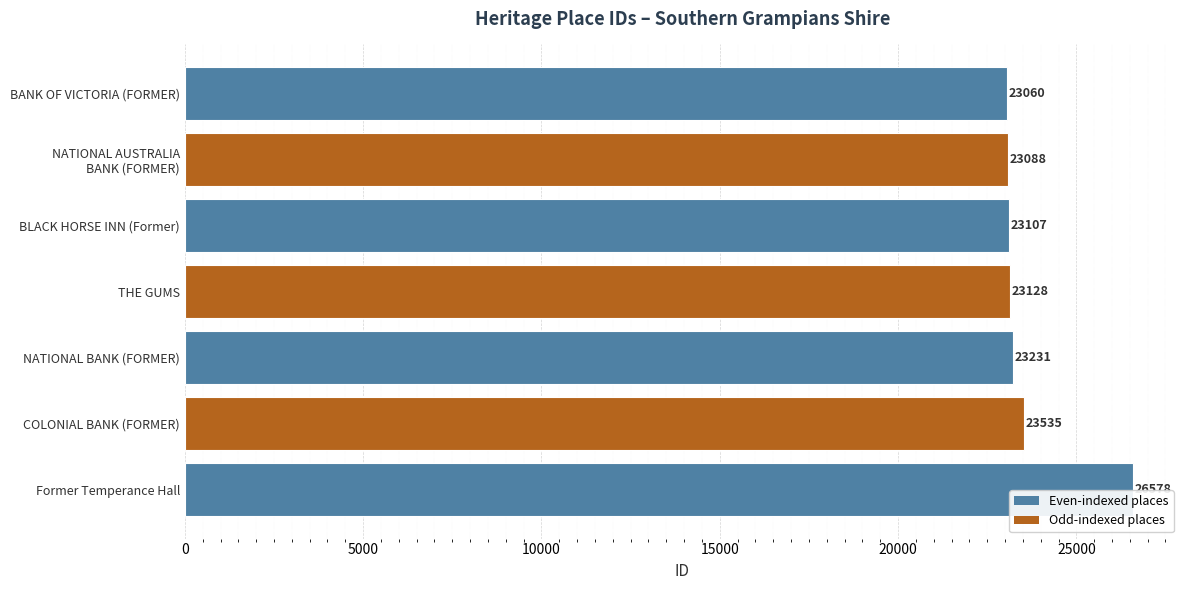

Rank the categories by value from highest to lowest.

Former Temperance Hall, COLONIAL BANK (FORMER), NATIONAL BANK (FORMER), THE GUMS, BLACK HORSE INN (Former), NATIONAL AUSTRALIA
BANK (FORMER), BANK OF VICTORIA (FORMER)